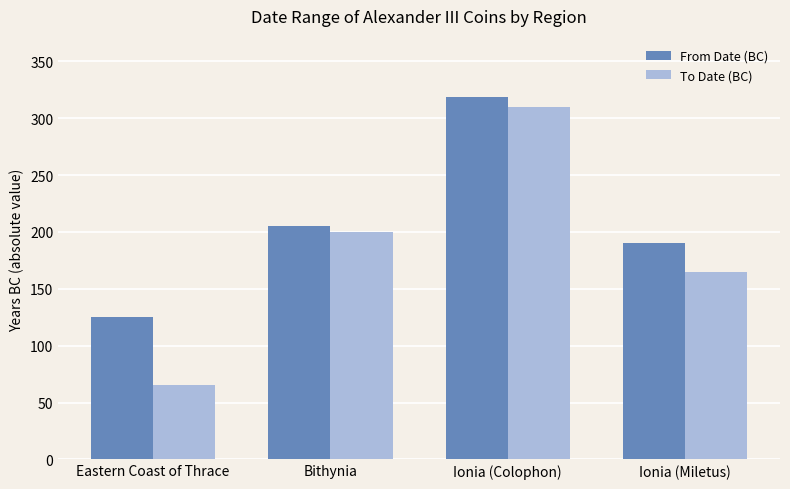

What is the difference between the maximum and second lowest values in the To Date (BC) series?

145